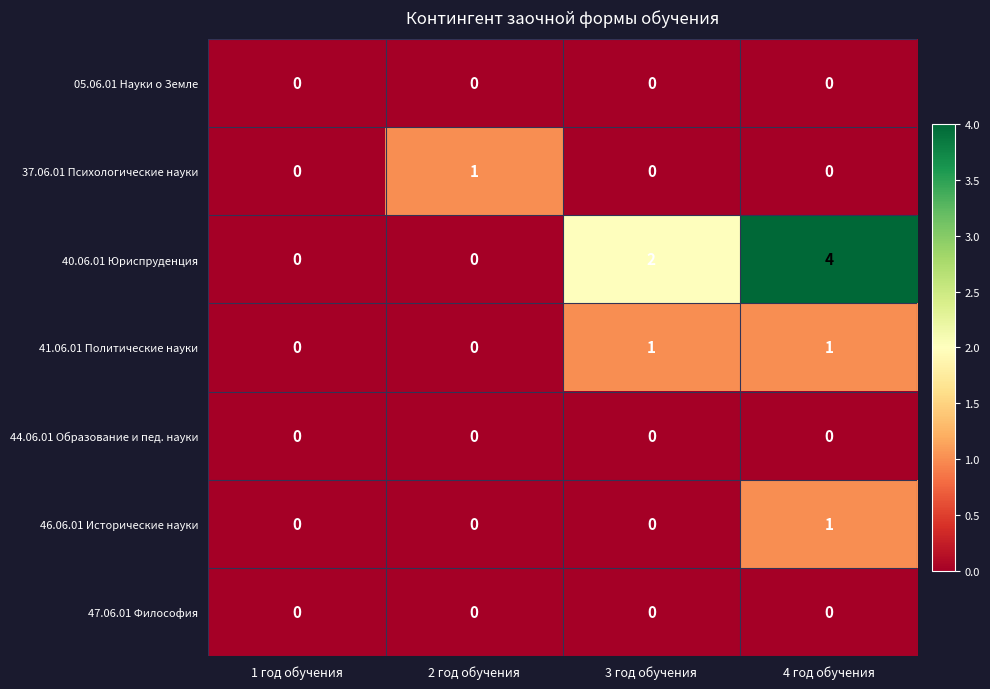

Between 1 год обучения and 2 год обучения, which series saw the biggest shift?

37.06.01 Психологические науки